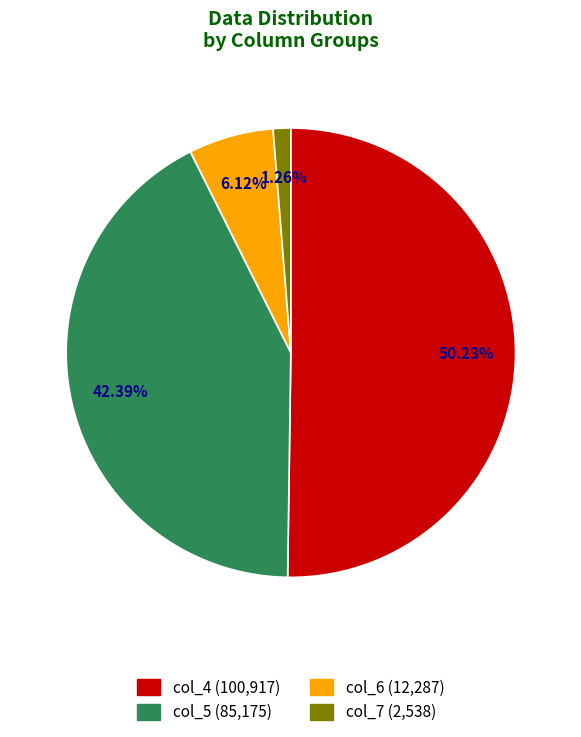

Between col_4 and 8, which is larger?

col_4